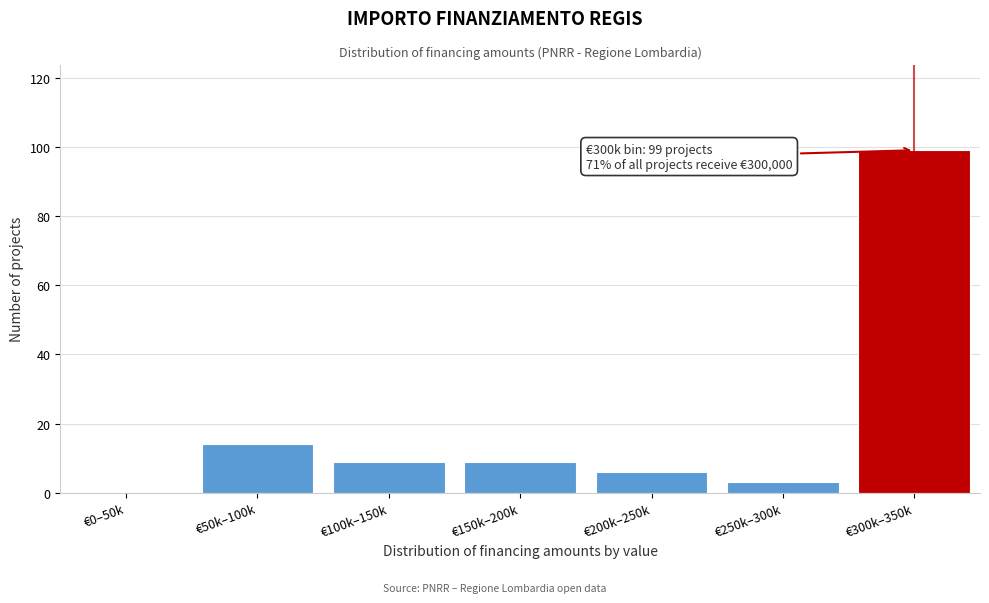

Reading left to right, what are all the values shown in this chart?

€0–50k=0	€50k–100k=14	€100k–150k=9	€150k–200k=9	€200k–250k=6	€250k–300k=3	€300k–350k=99